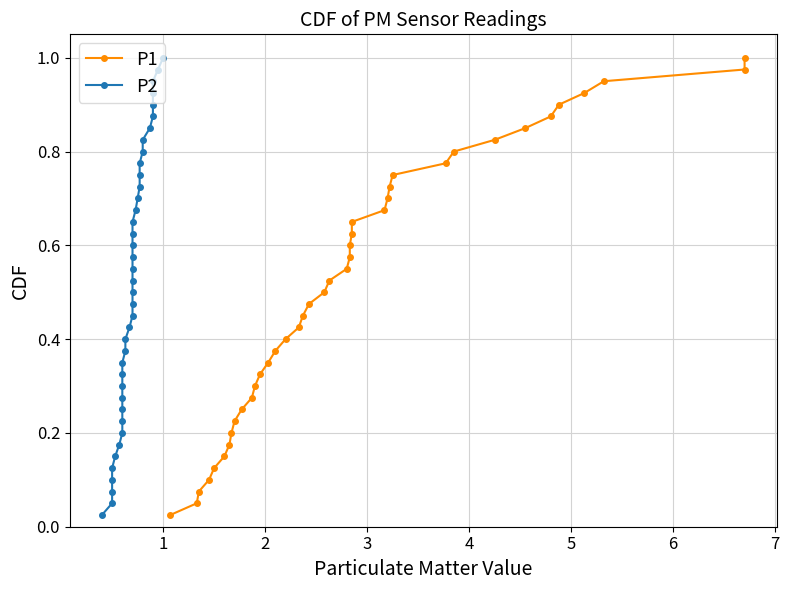

Which series has the largest range (max minus min)?

P1